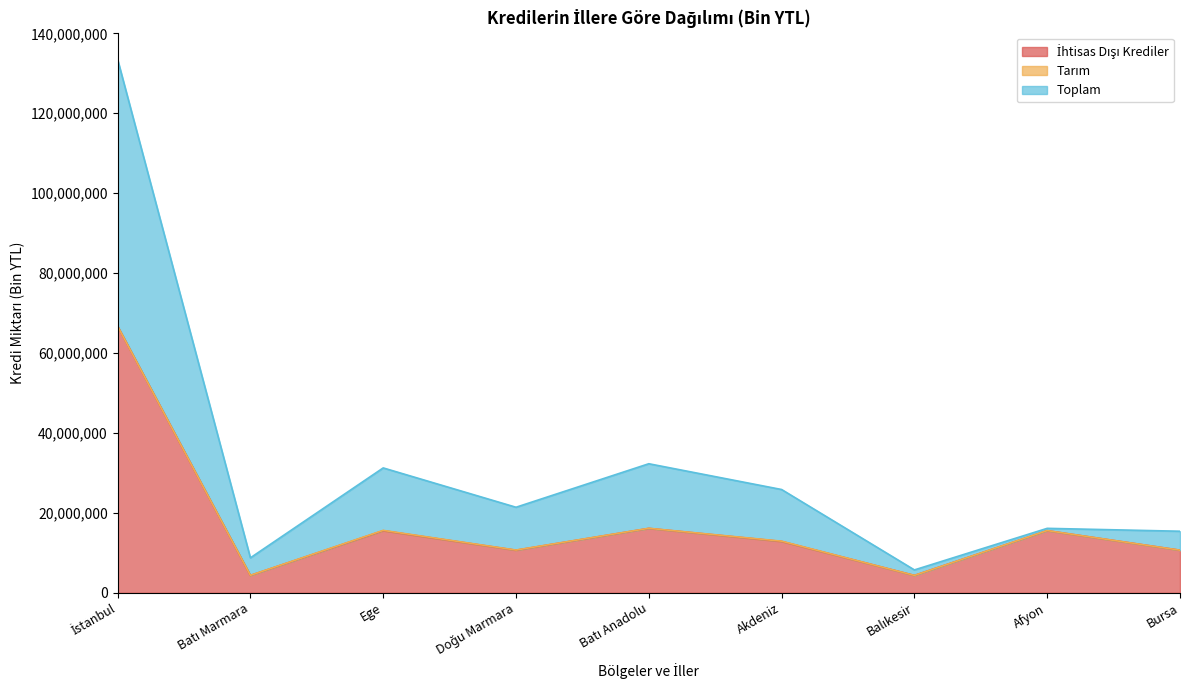

True or false: Toplam and İhtisas Dışı Krediler cross at least once.

False